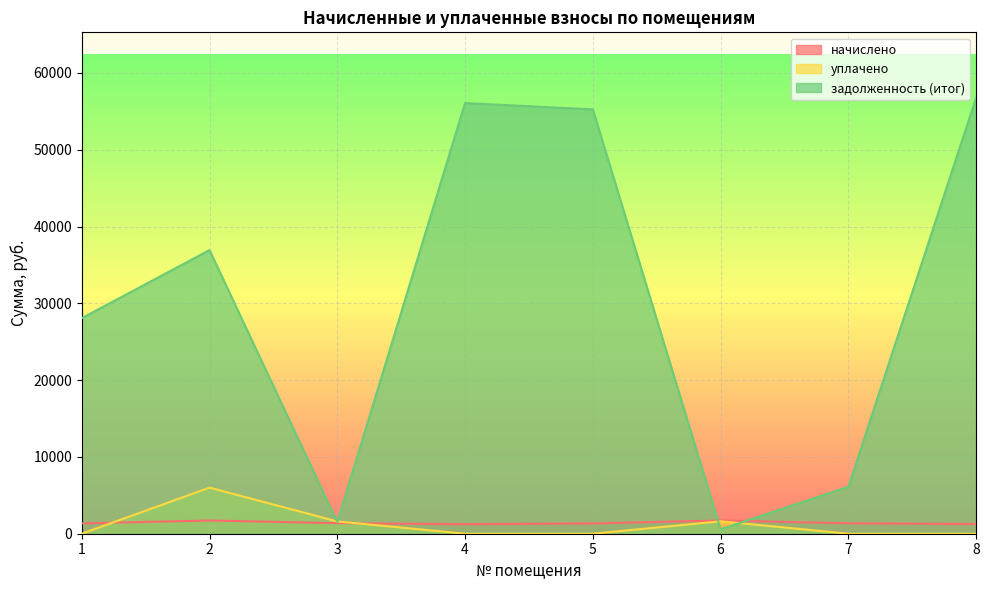

What is the difference between the second highest and second lowest values in the уплачено series?

1620.0